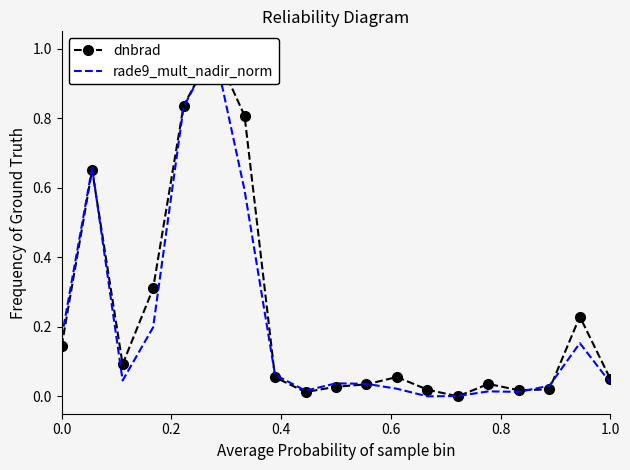

How many values in dnbrad are above zero?

18